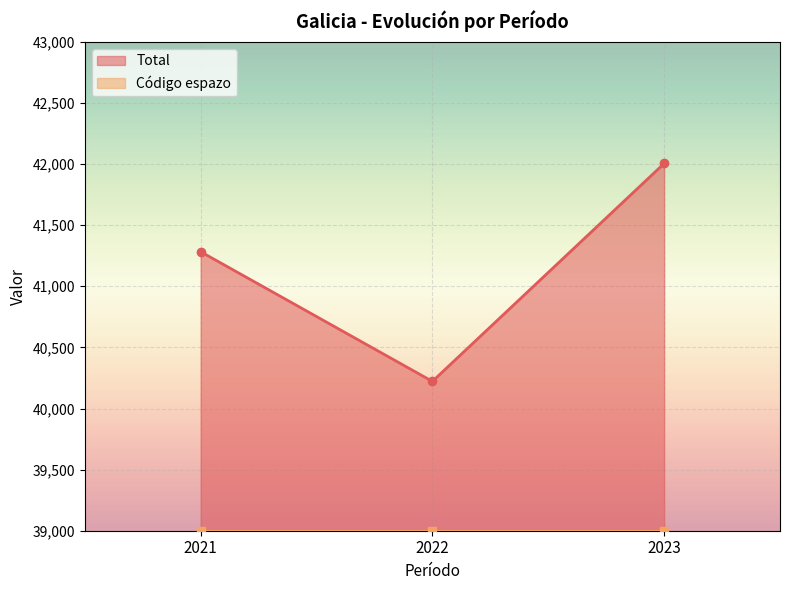

Reading left to right, extract all data points from this chart.

2021=41283	2022=40222	2023=42005